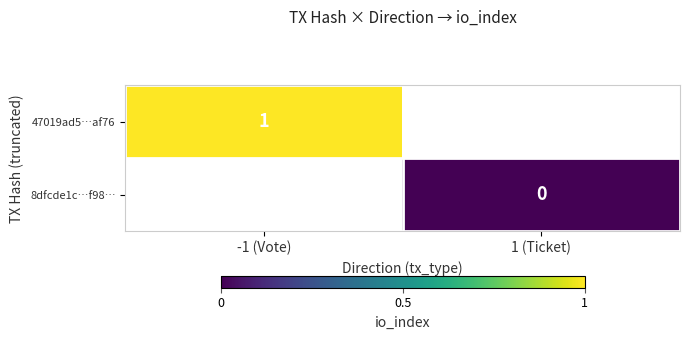

Which category has the highest value across all series?

-1 (Vote)